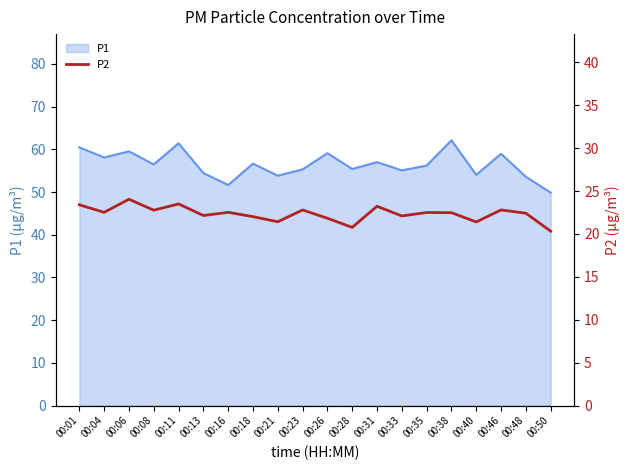

How many interior local peaks (higher than both neighbors) does the data have?

7